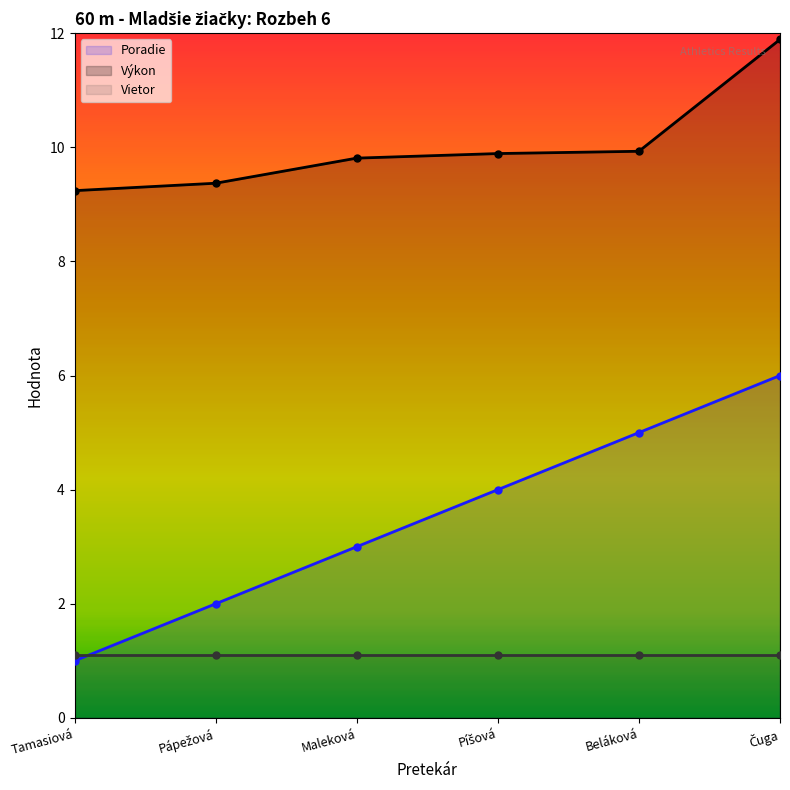

Which series has the largest range (max minus min)?

Poradie